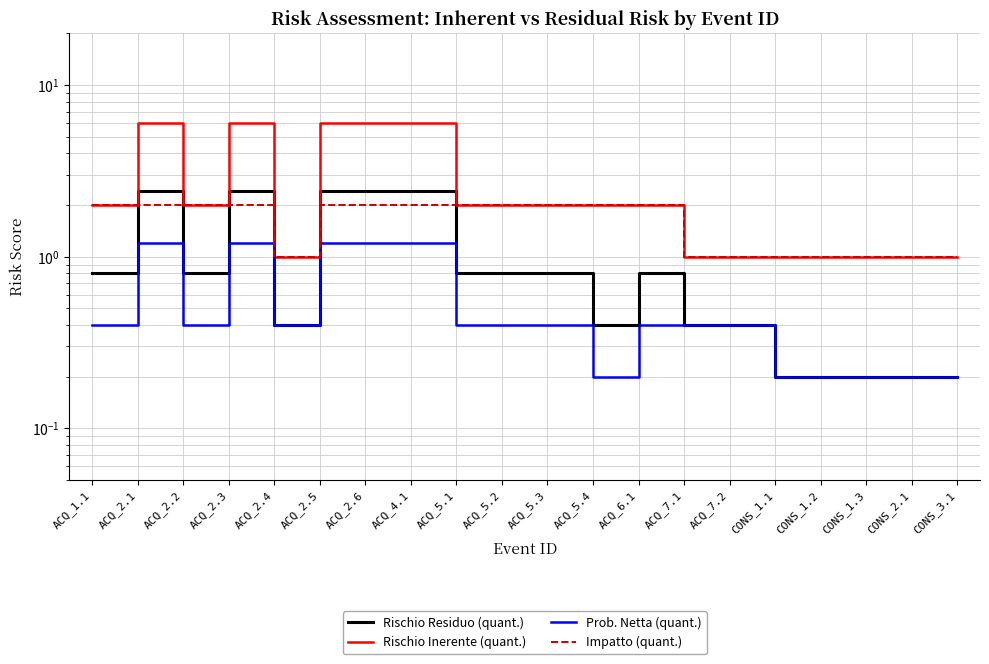

At which category does Prob. Netta (quant.) reach its first local peak?

ACQ_2.1